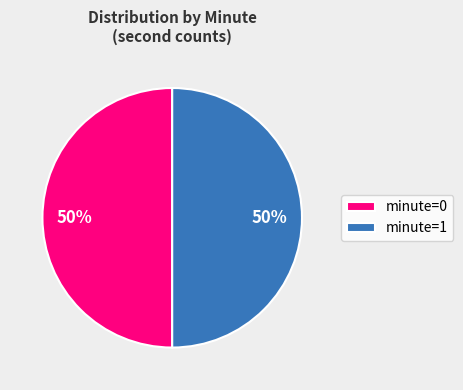

To the nearest percent, what percentage of the pie is minute=0?

50%